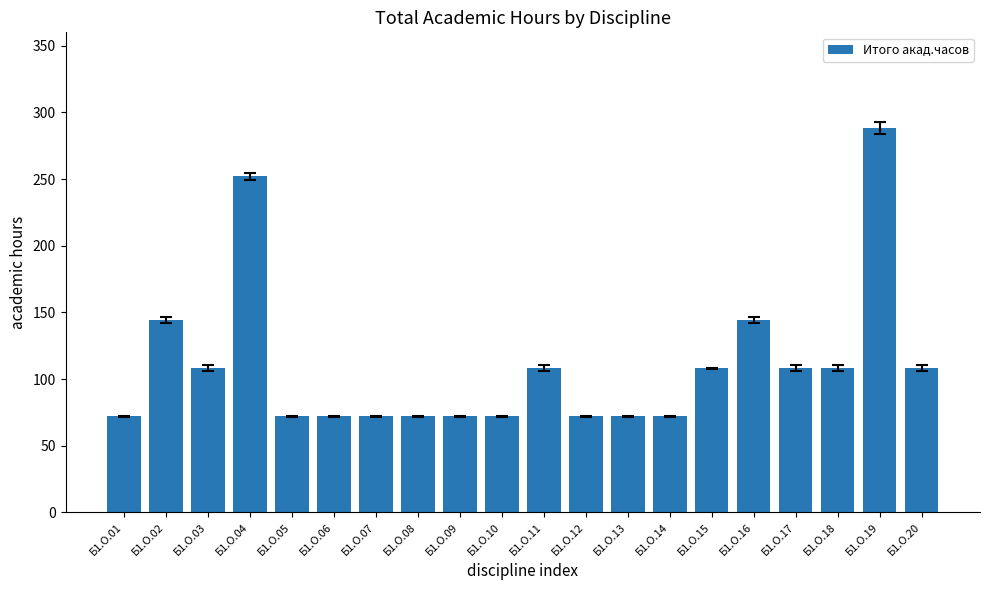

Reading left to right, what are all the values shown in this chart?

Б1.О.01=72	Б1.О.02=144	Б1.О.03=108	Б1.О.04=252	Б1.О.05=72	Б1.О.06=72	Б1.О.07=72	Б1.О.08=72	Б1.О.09=72	Б1.О.10=72	Б1.О.11=108	Б1.О.12=72	Б1.О.13=72	Б1.О.14=72	Б1.О.15=108	Б1.О.16=144	Б1.О.17=108	Б1.О.18=108	Б1.О.19=288	Б1.О.20=108